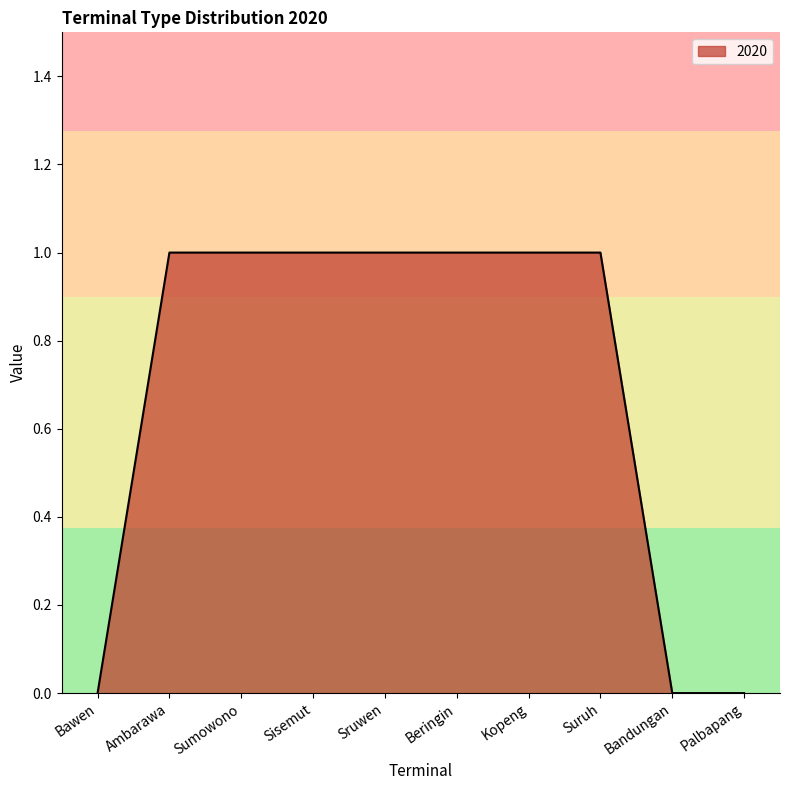

Reading right to left, what are all the values shown in this chart?

0	0	1	1	1	1	1	1	1	0